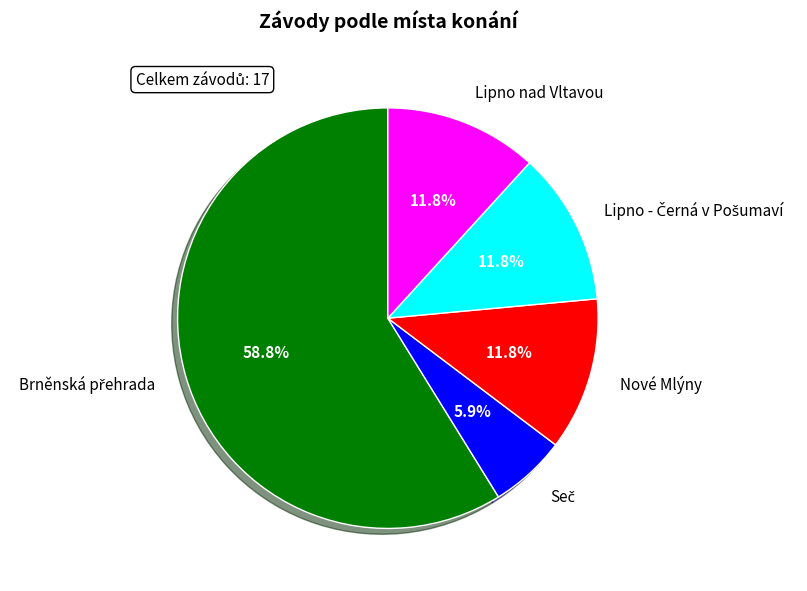

To the nearest percent, what is the difference between the largest and smallest slice percentages?

53%